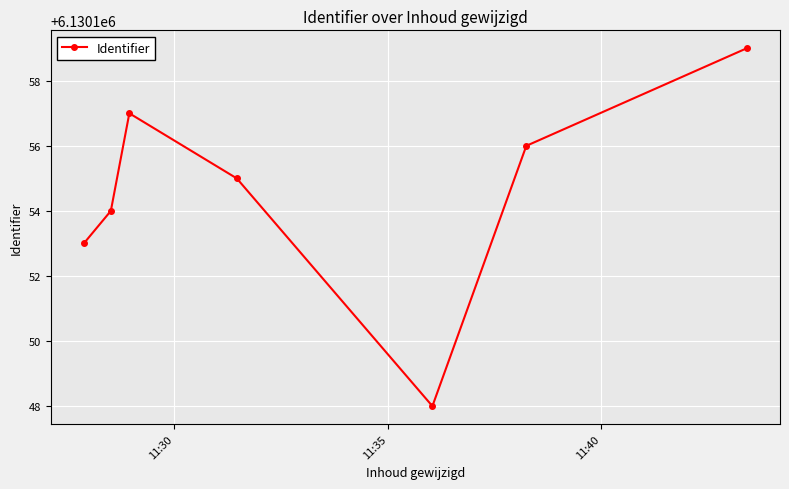

What is the maximum value shown in the chart?

6130159